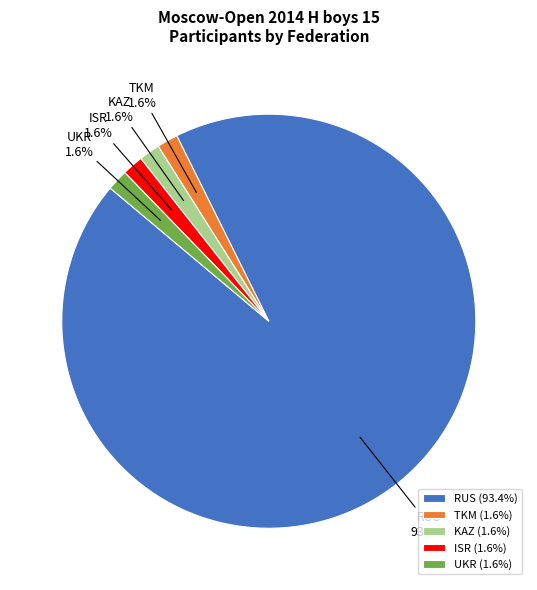

True or false: KAZ accounts for 2% of the total.

True